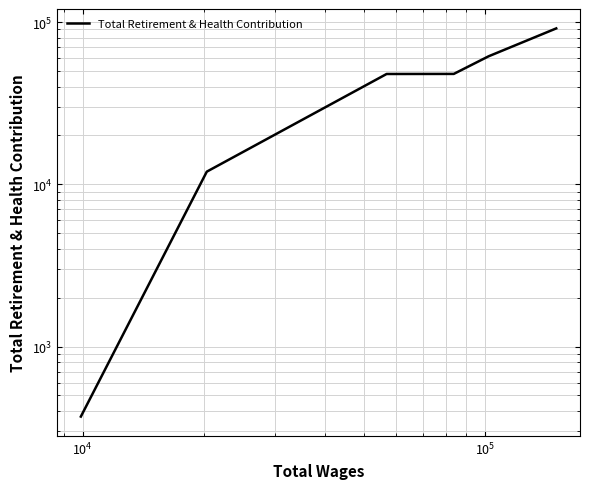

What is the maximum value shown in the chart?

91375